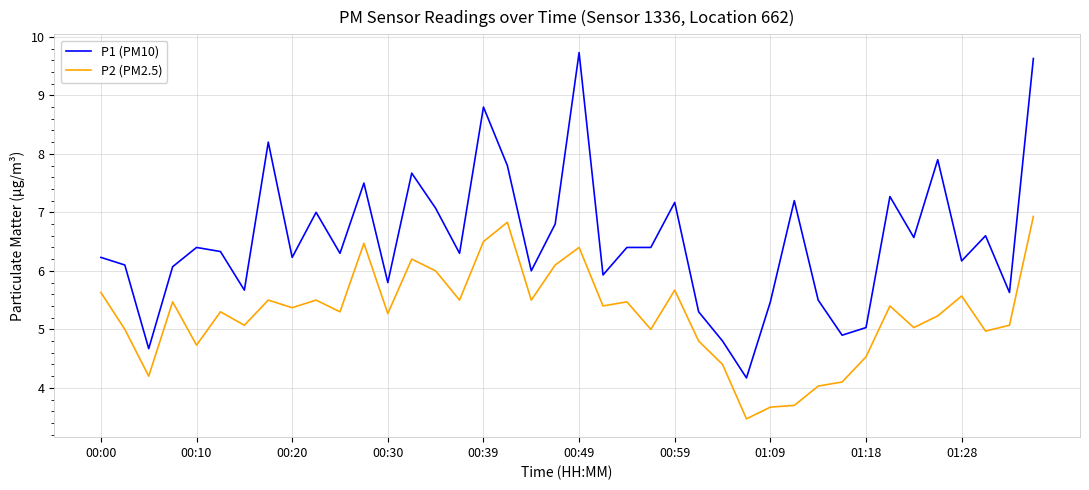

Which series has the largest total across all categories?

P1 (PM10)